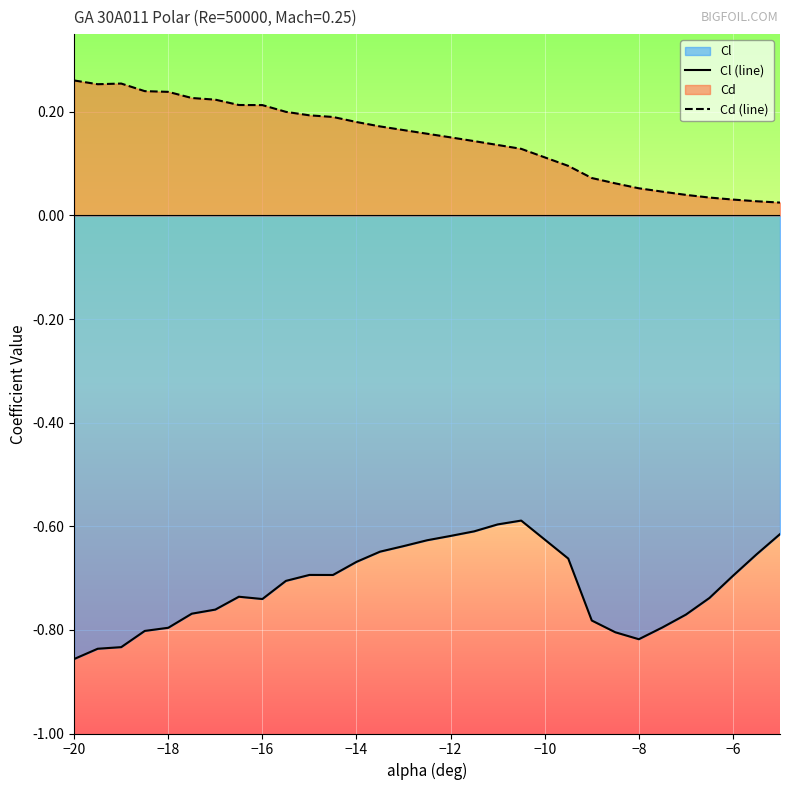

True or false: Cd (line) and Cl (line) intersect in this chart.

False